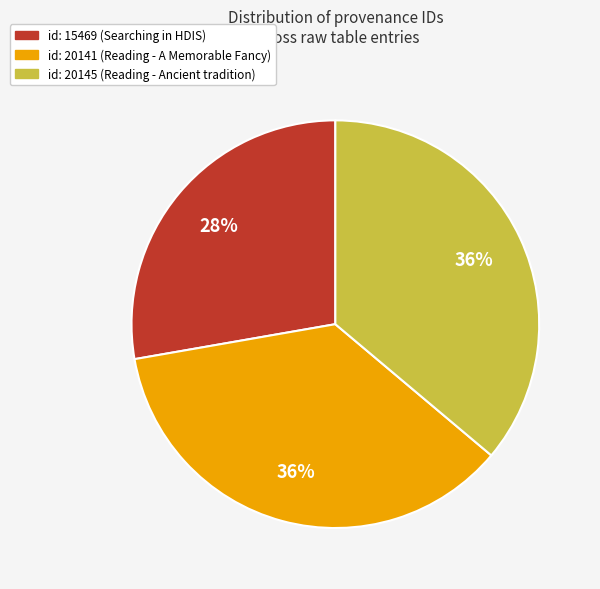

How many segments does this pie chart have?

3